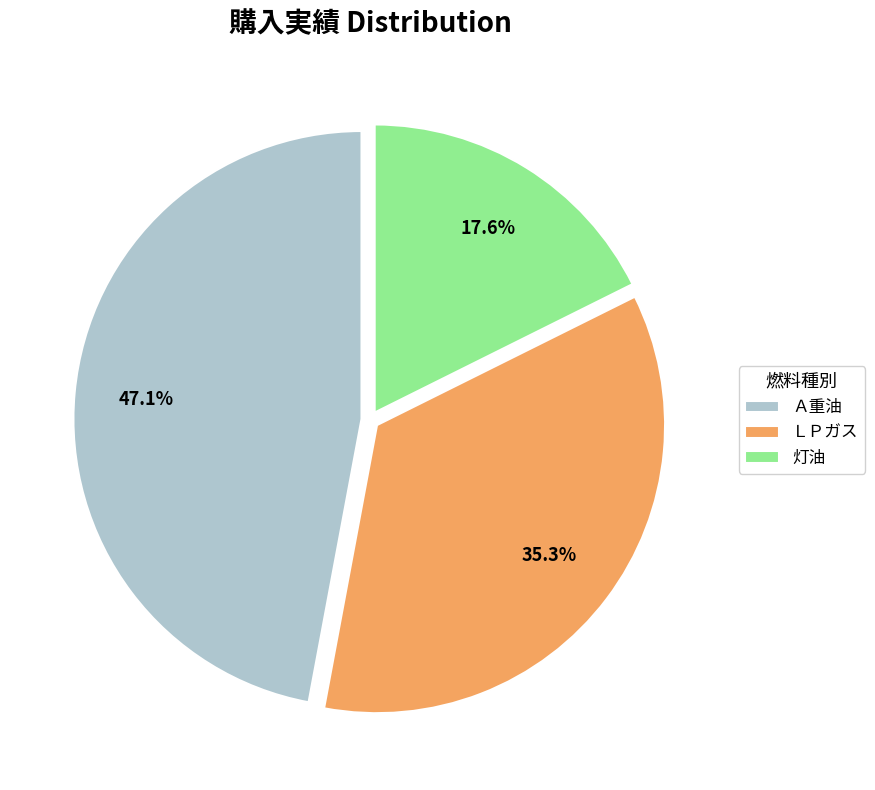

Is there a majority slice in this chart?

No